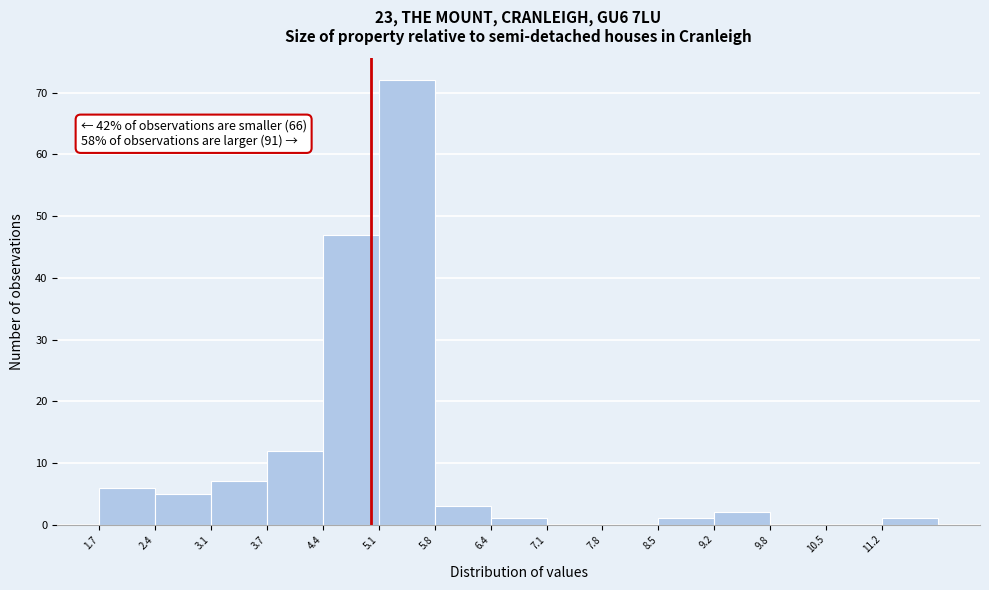

Over which range of the x-axis is the bar tallest?

5.1 to 5.8